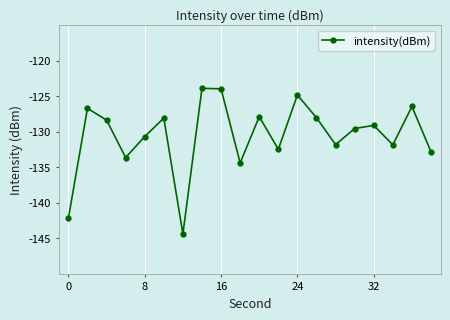

How many interior local valleys (lower than both neighbors) does the data have?

6